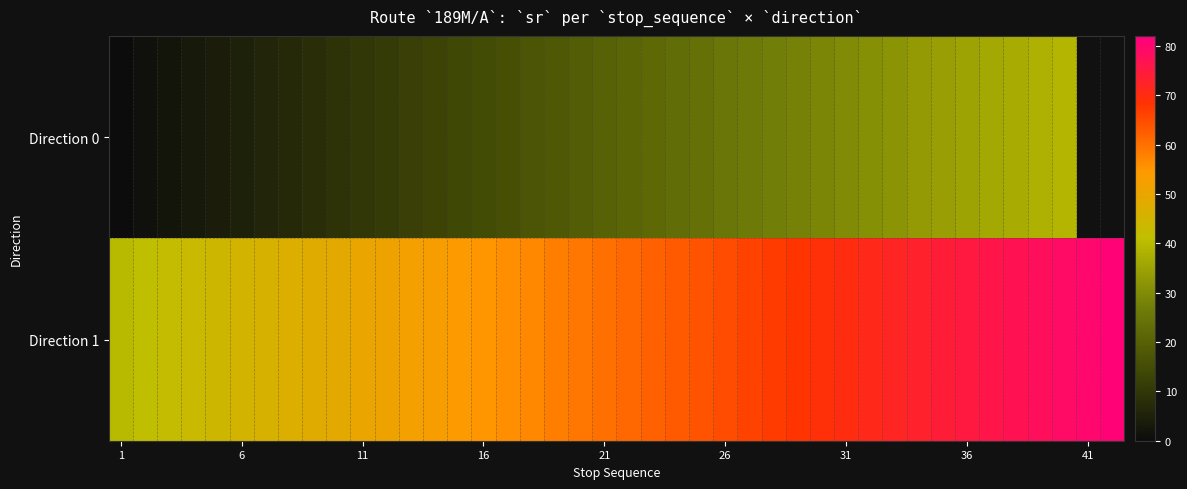

The value of 1 at 12 is 52. True or false?

True